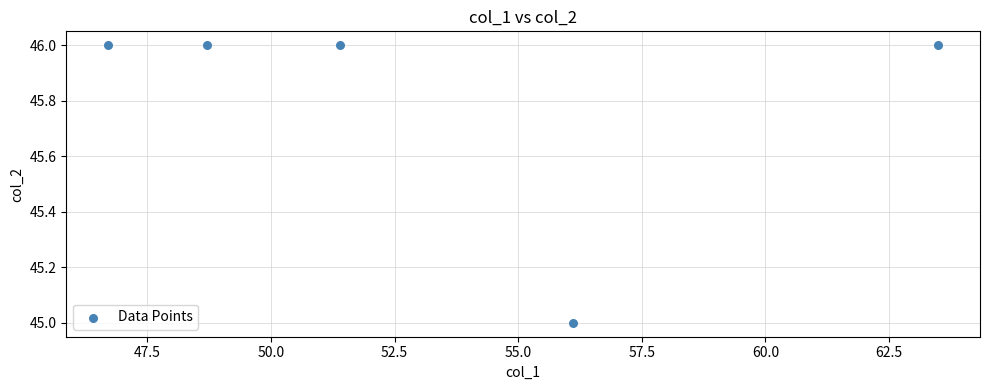

What is the average Y value?

46